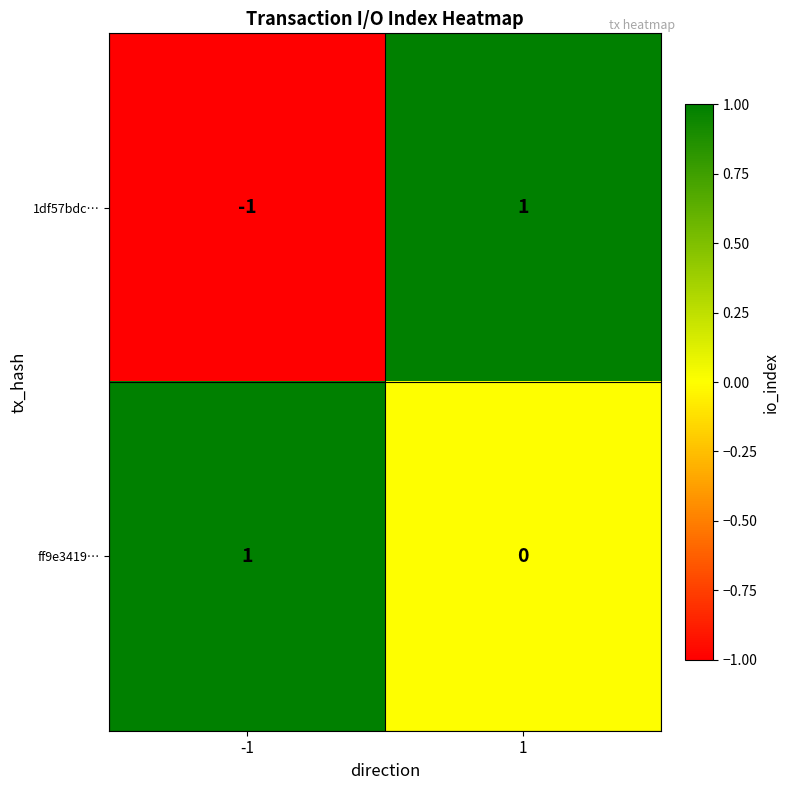

Reading left to right, list all the values displayed in this chart.

1df57bdc…: -1=-1	1=1
ff9e3419…: -1=1	1=0